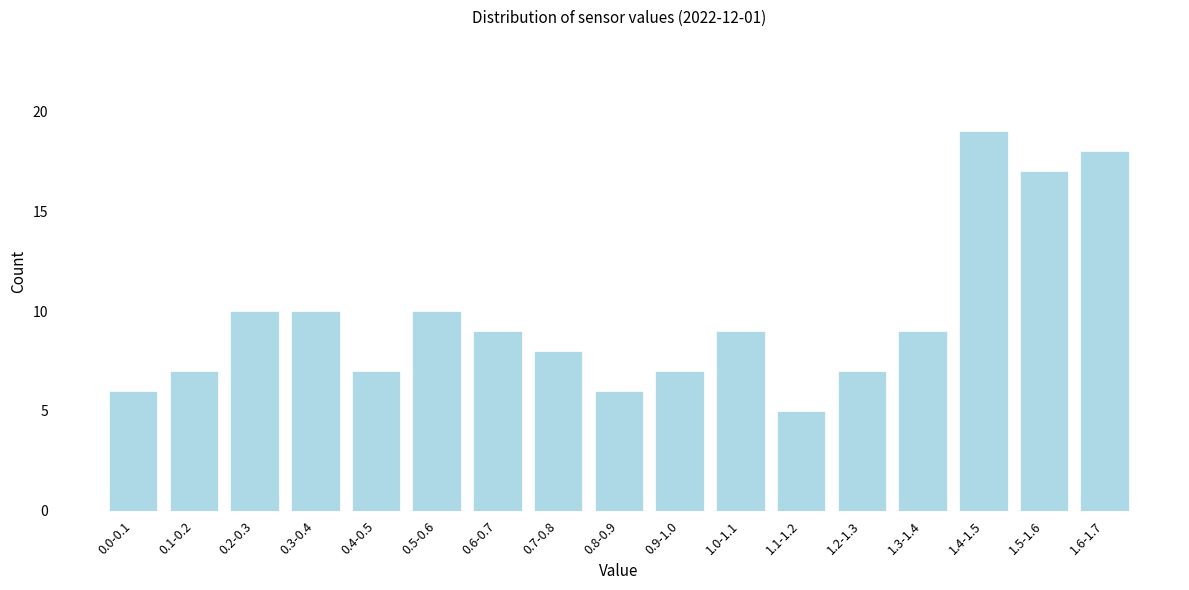

Reading left to right, list all the values displayed in this chart.

0.0-0.1=6	0.1-0.2=7	0.2-0.3=10	0.3-0.4=10	0.4-0.5=7	0.5-0.6=10	0.6-0.7=9	0.7-0.8=8	0.8-0.9=6	0.9-1.0=7	1.0-1.1=9	1.1-1.2=5	1.2-1.3=7	1.3-1.4=9	1.4-1.5=19	1.5-1.6=17	1.6-1.7=18